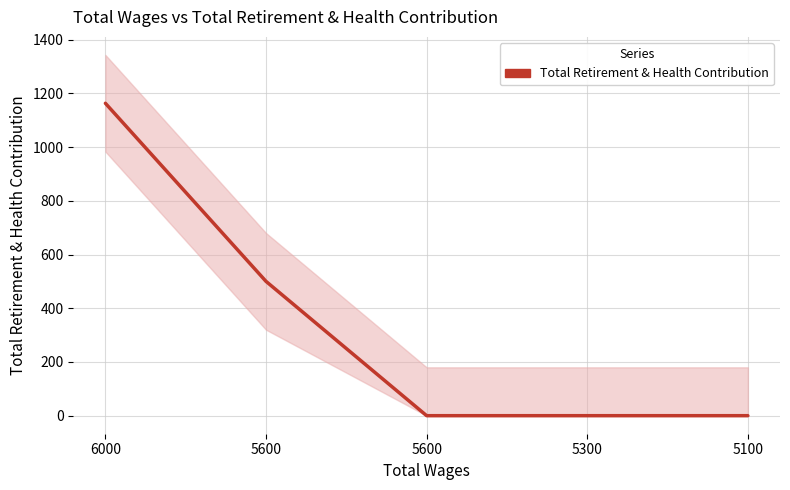

What is the greatest value displayed?

1163